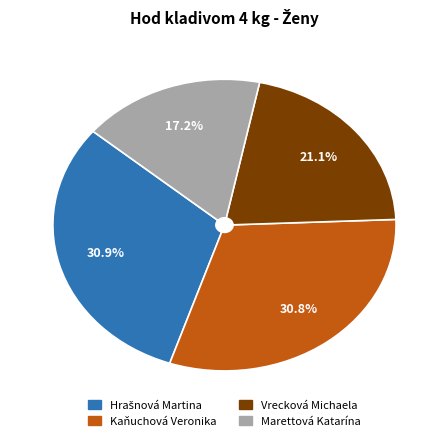

To the nearest percent, what is the difference between the Kaňuchová Veronika and Marettová Katarína slice percentages?

14%